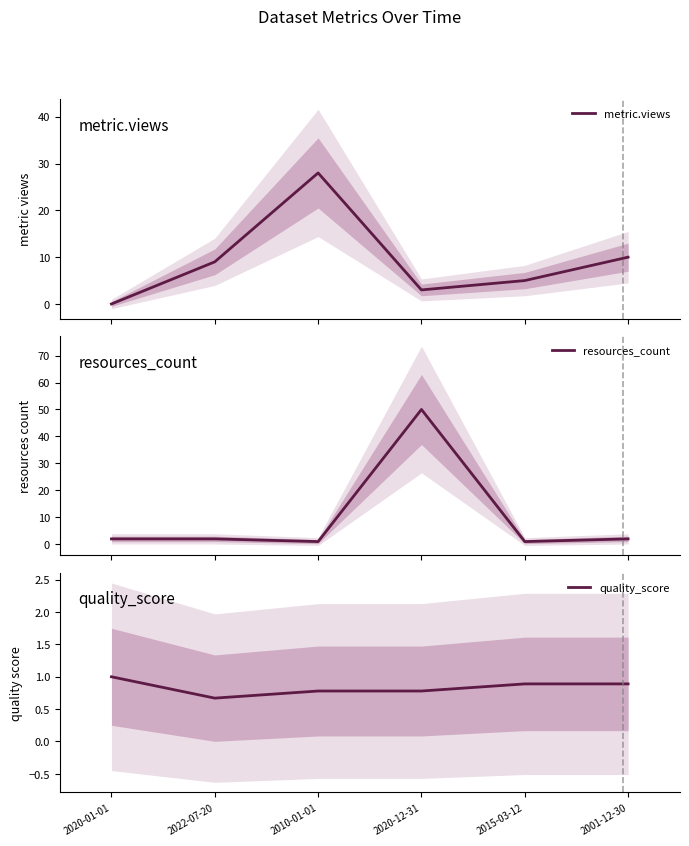

Where does the metric.views series first go above 9?

2010-01-01